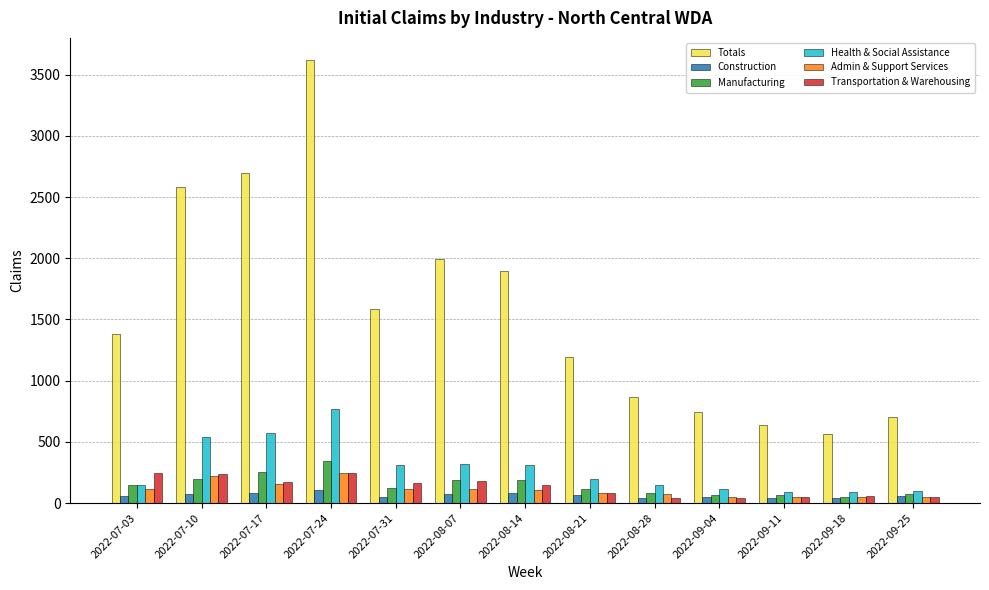

What is the sum of the Transportation & Warehousing values at 2022-08-07 and 2022-07-31?

341